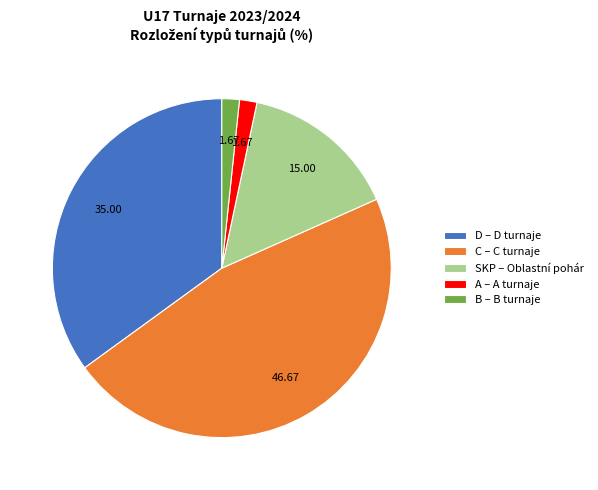

Which has a higher value, C – C turnaje or D – D turnaje?

C – C turnaje